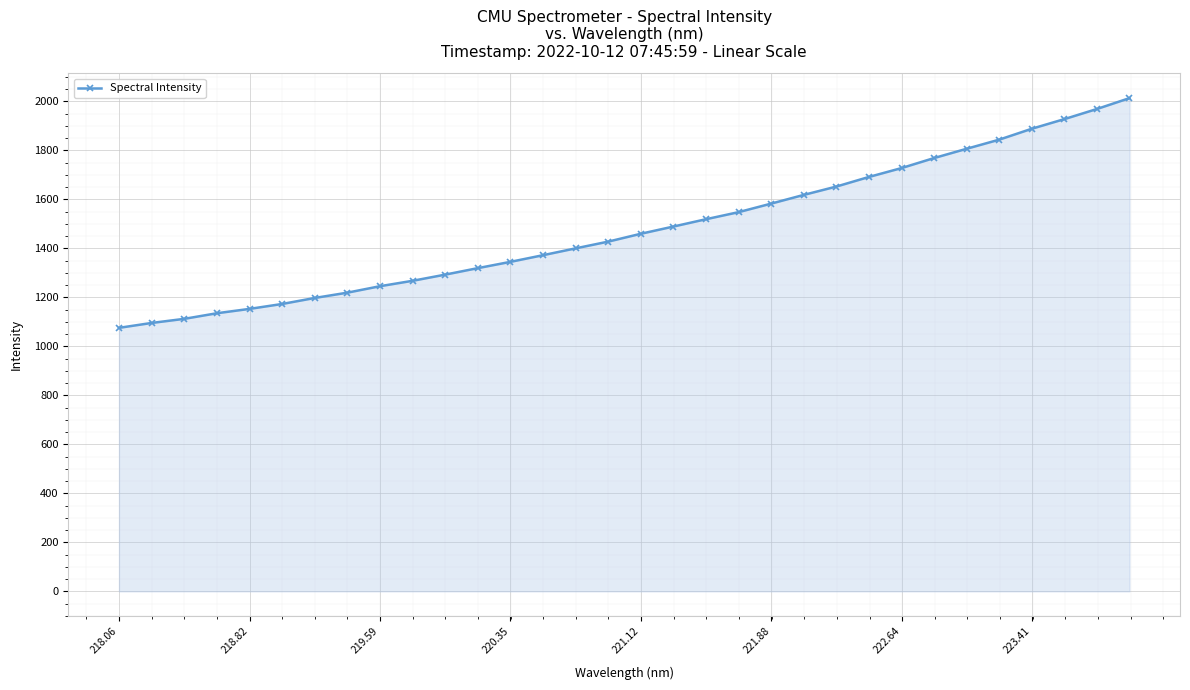

What is the sum of all values?

47340.5